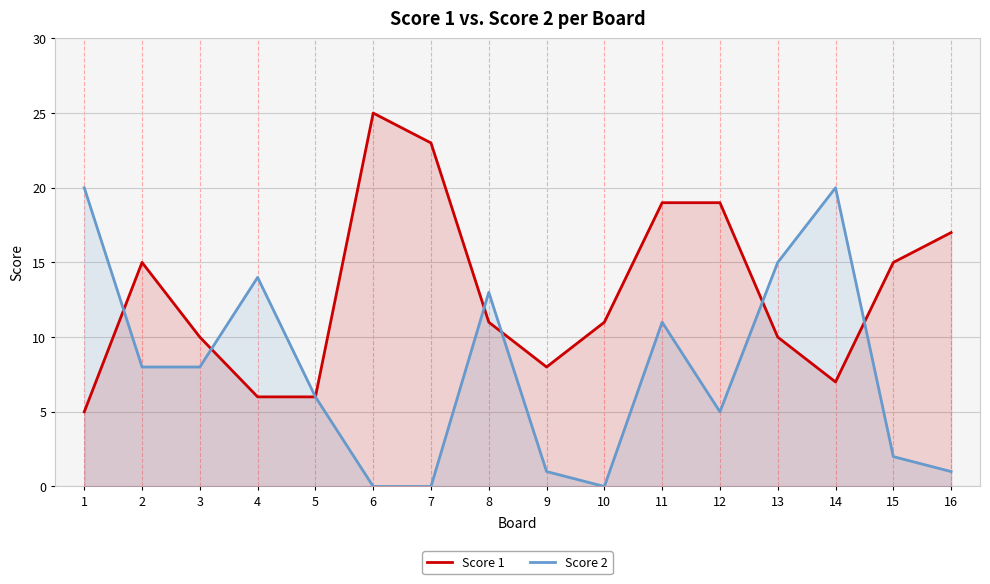

Reading left to right, what are all the values shown in this chart?

Score 1: 1=5	2=15	3=10	4=6	5=6	6=25	7=23	8=11	9=8	10=11	11=19	12=19	13=10	14=7	15=15	16=17
Score 2: 1=20	2=8	3=8	4=14	5=6	6=0	7=0	8=13	9=1	10=0	11=11	12=5	13=15	14=20	15=2	16=1